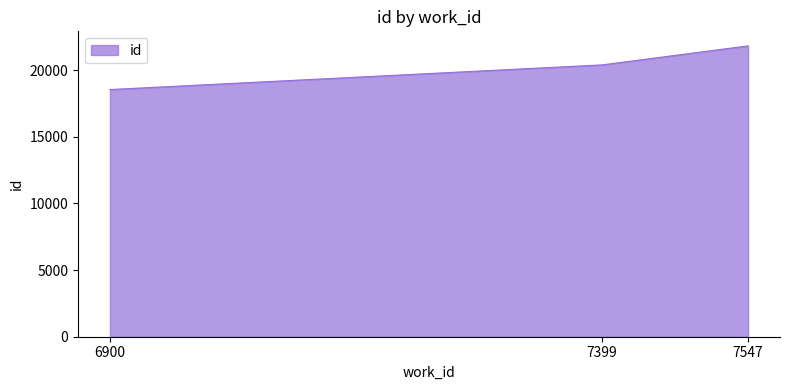

True or false: the data shows 27804 at 6900.

False